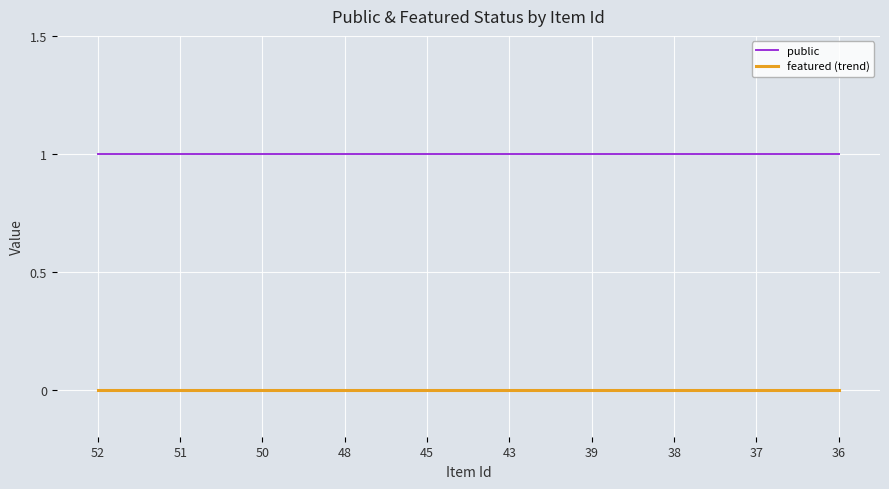

True or false: public and featured (trend) cross at least once.

False